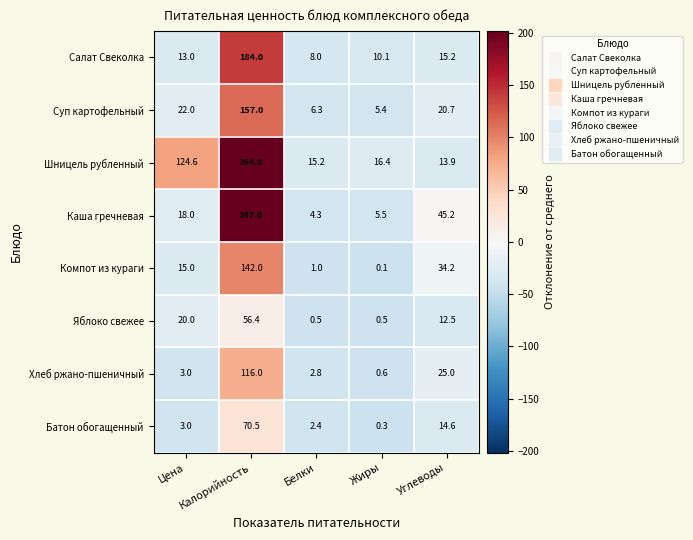

How many distinct data groups are displayed?

8